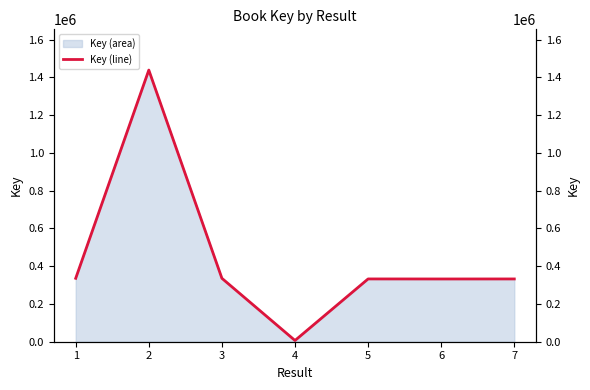

Reading left to right, list all the values displayed in this chart.

1=335869	2=1438599	3=335861	4=6581	5=332508	6=332297	7=332453